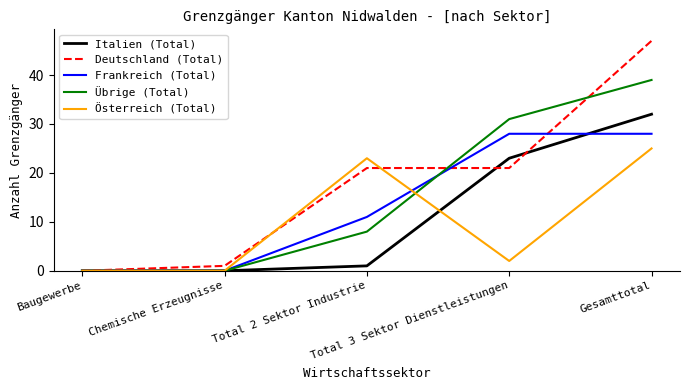

Rank the series by their maximum value, from lowest to highest.

Österreich (Total), Frankreich (Total), Italien (Total), Übrige (Total), Deutschland (Total)